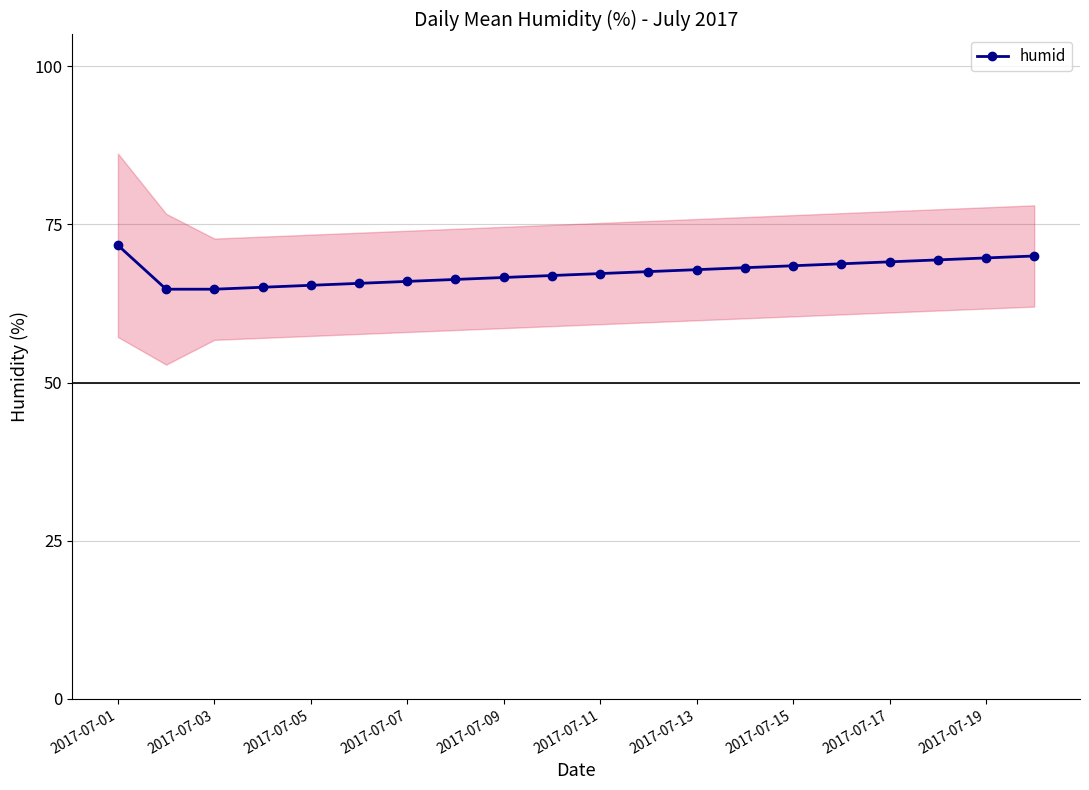

What is the sum of all values?

1349.2